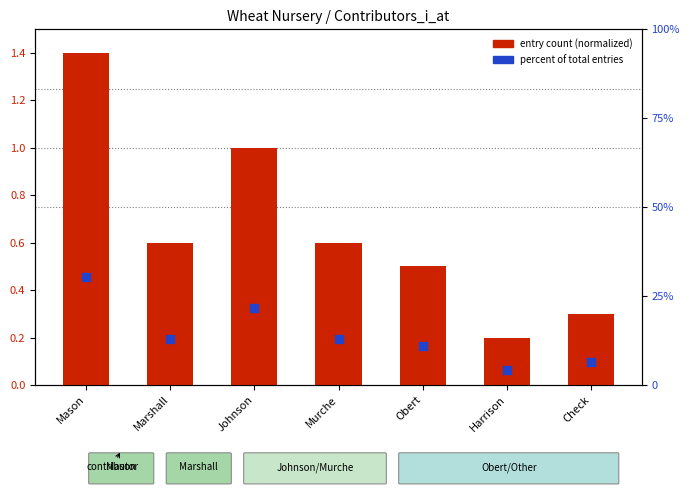

What are all the series names shown in the legend?

entry count (normalized), percent of total entries